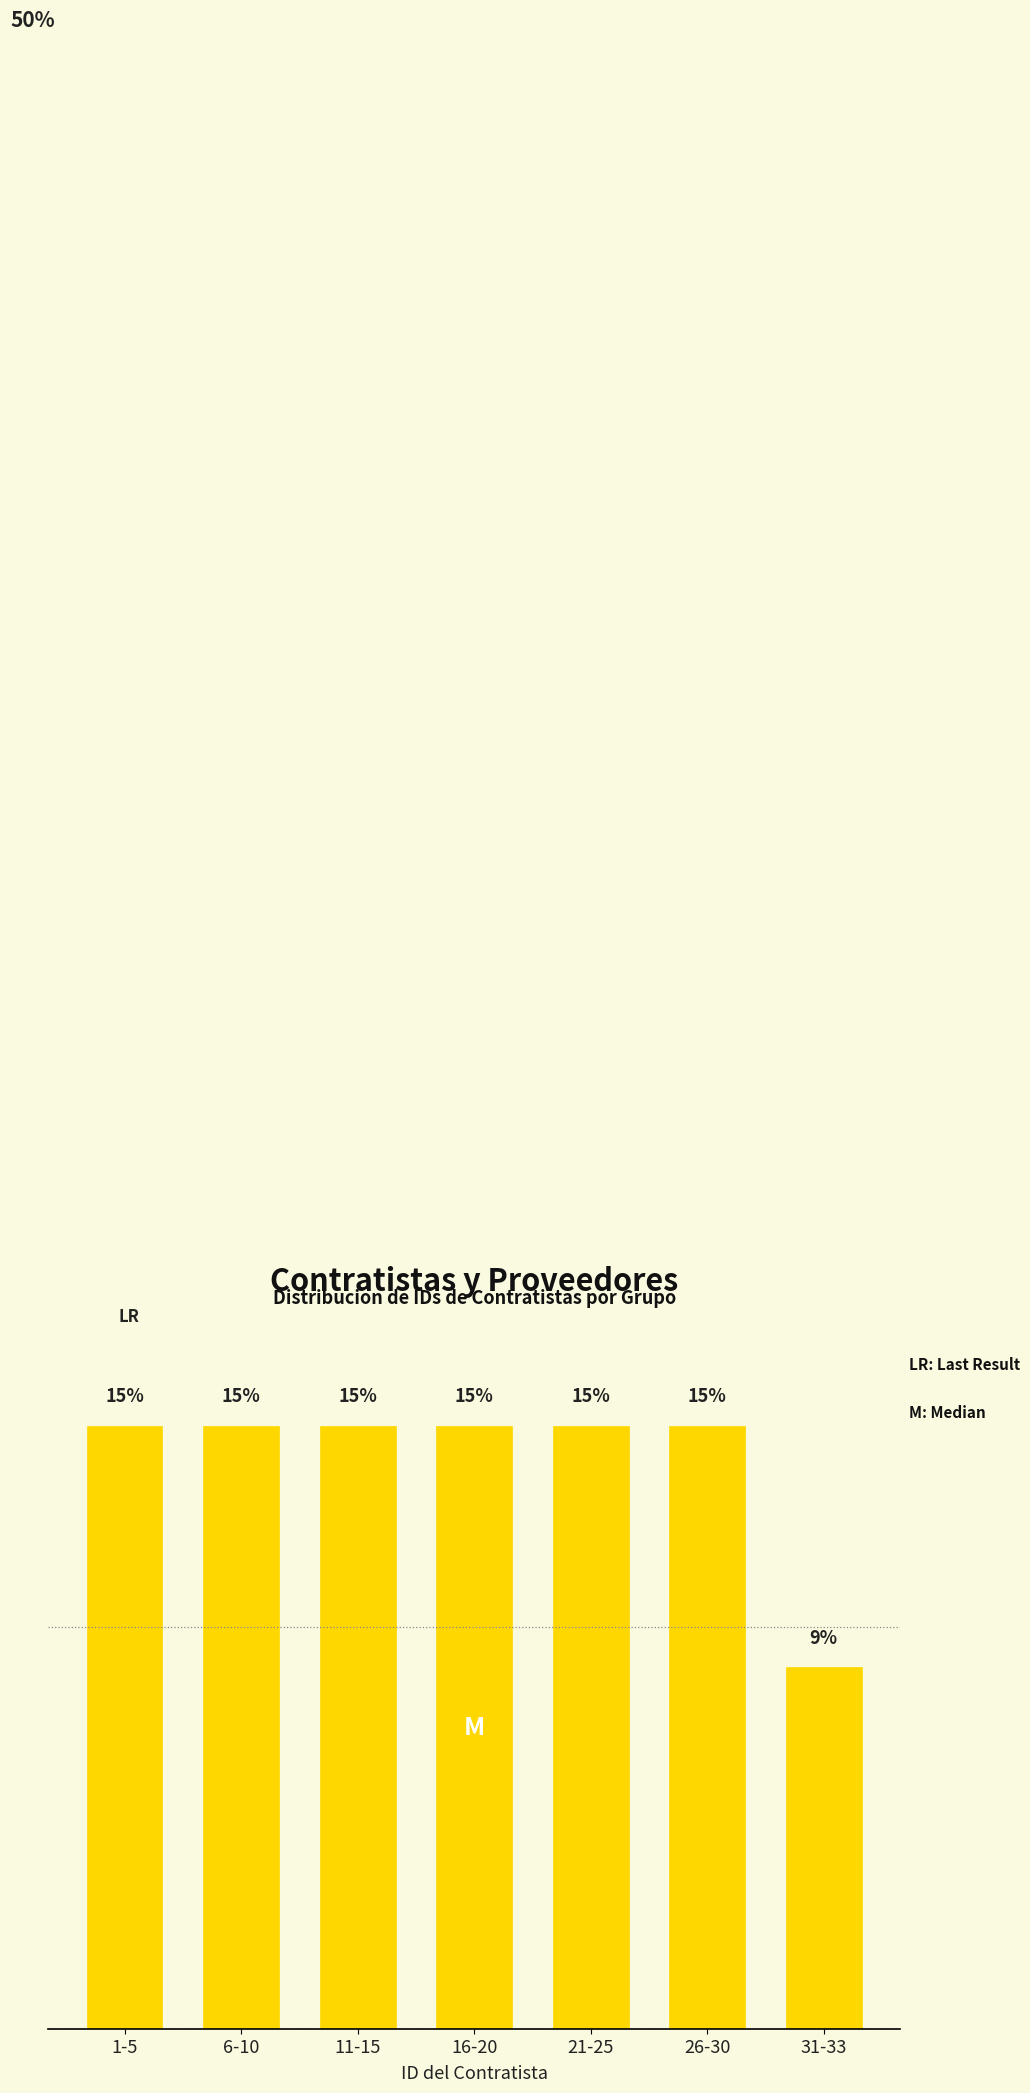

What is the label of the 2nd bar from the right?

26-30